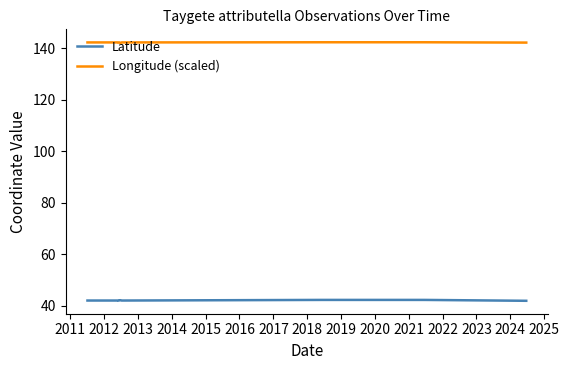

At how many categories does at least one series exceed 97?

8